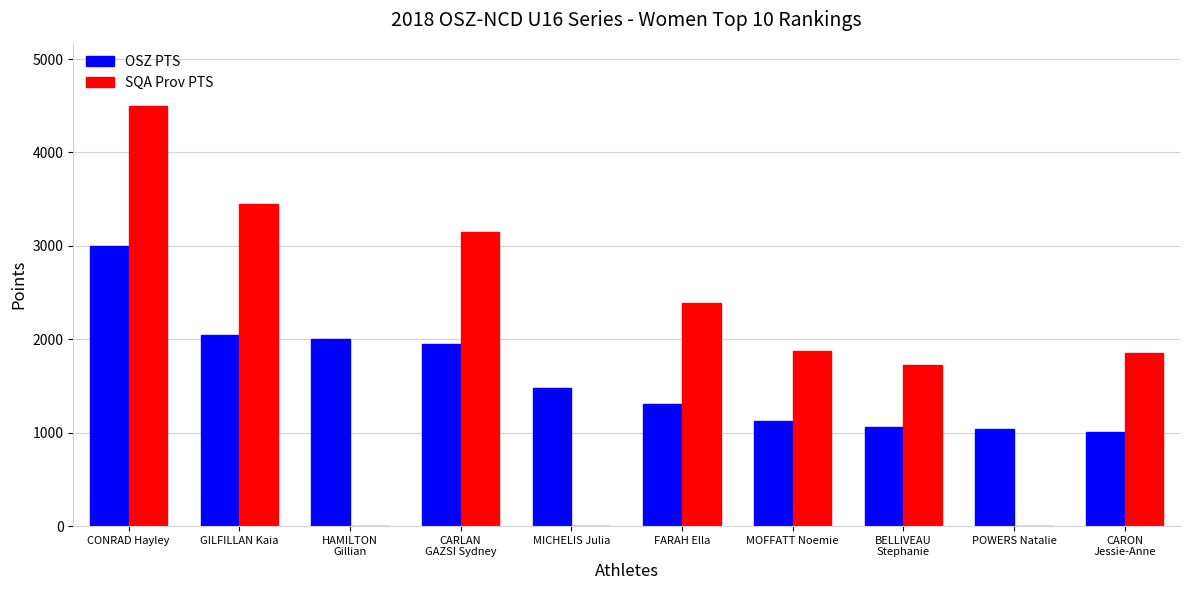

The value of SQA Prov PTS at HAMILTON
Gillian is 2807. True or false?

False